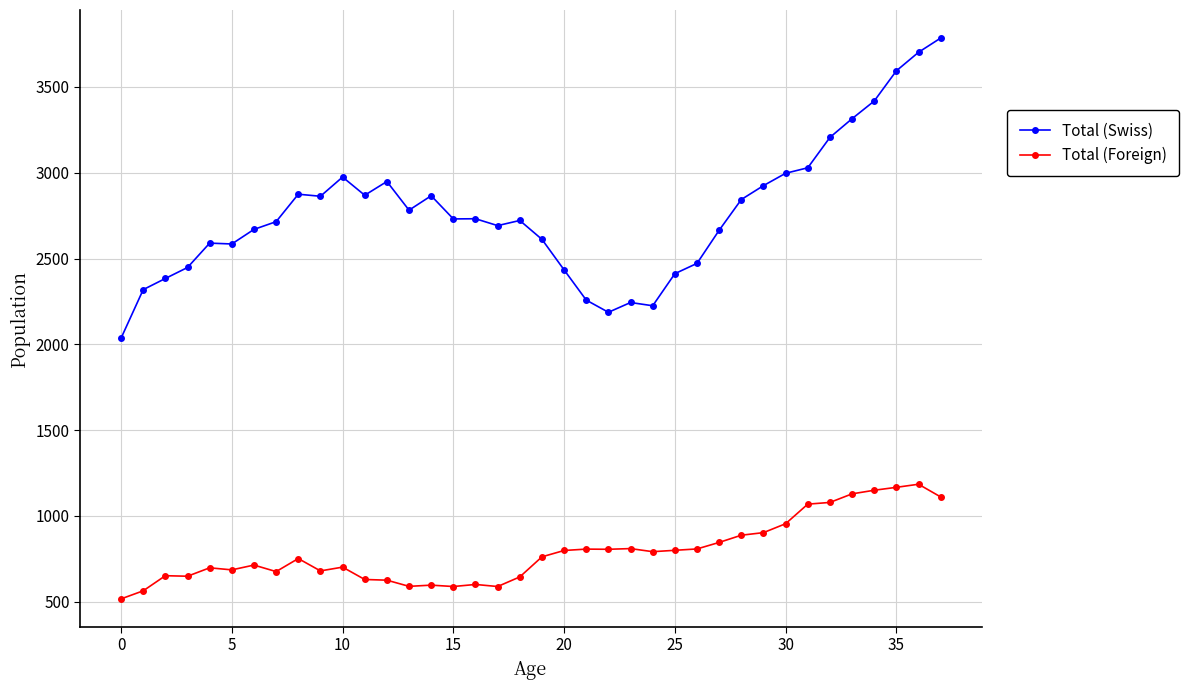

True or false: Total (Foreign) has more than 2 points higher than both neighbors.

True